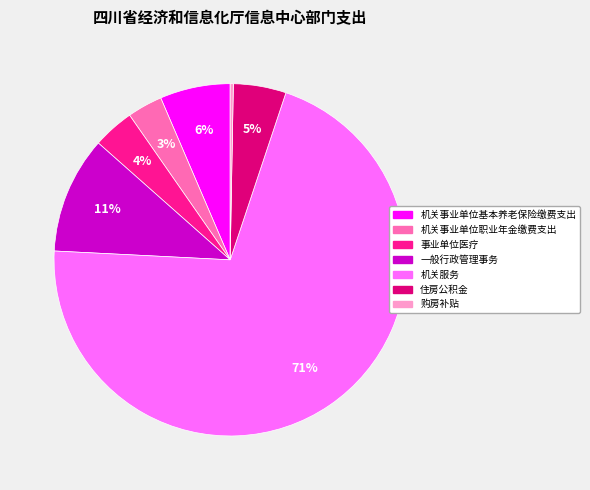

Do 机关服务 and 事业单位医疗 together represent more than half of the pie?

Yes